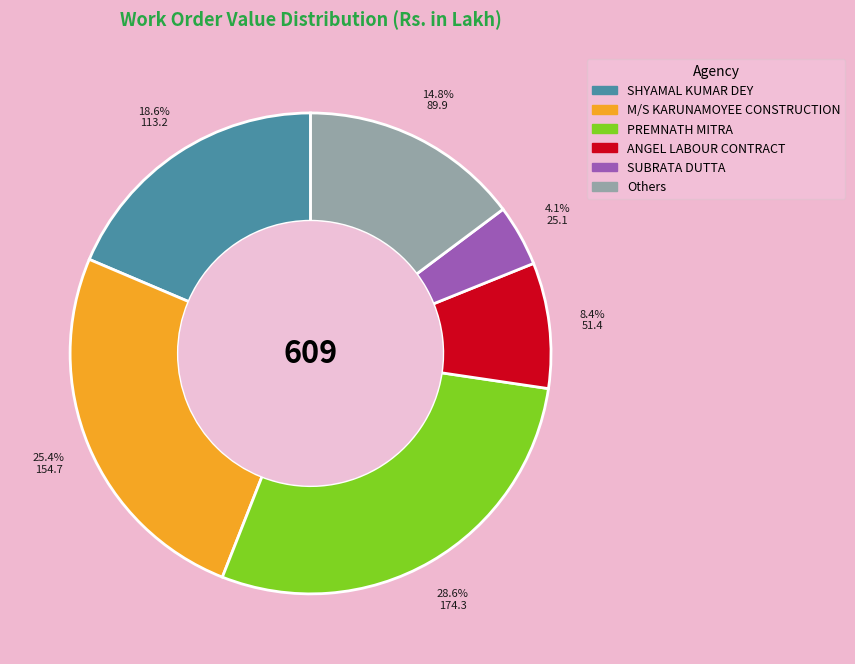

Is there a majority slice in this chart?

No